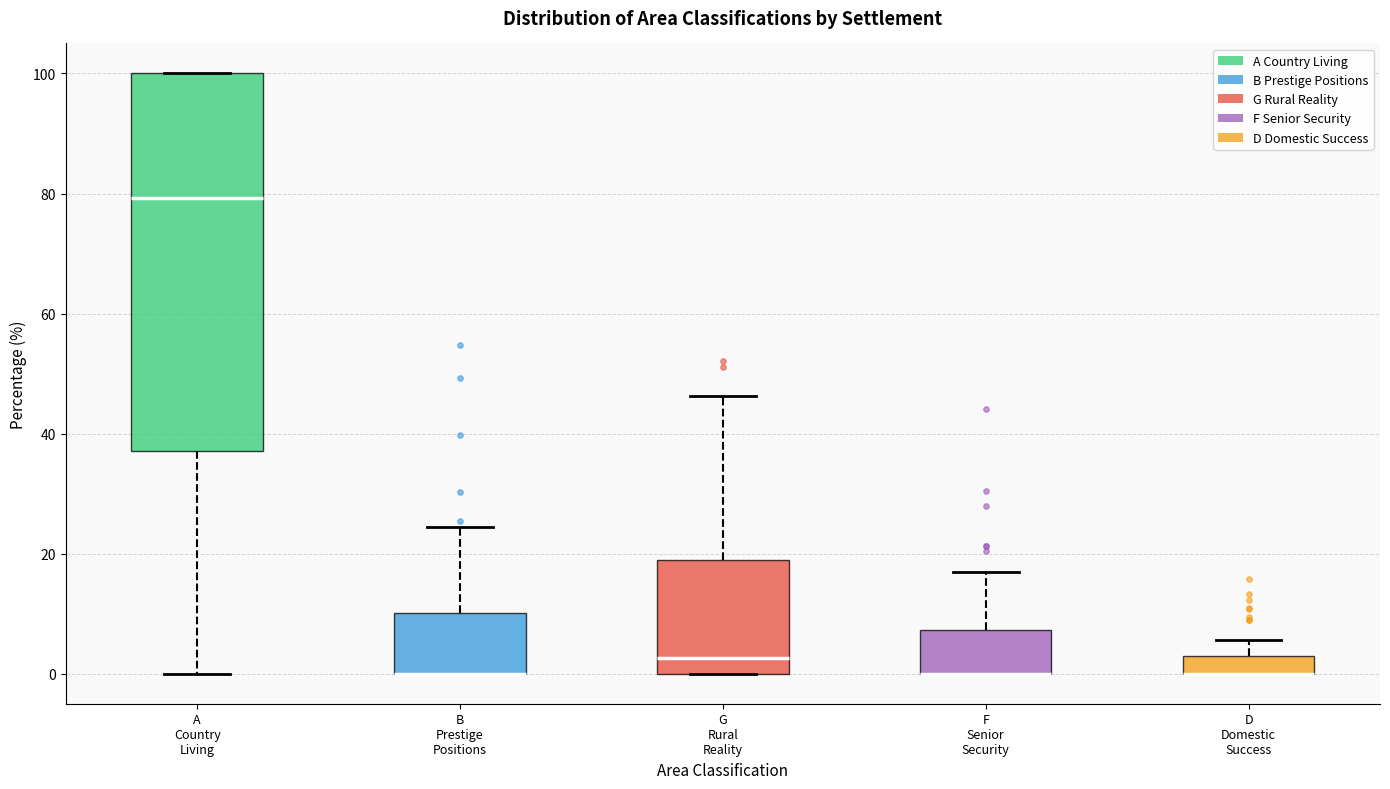

Comparing the boxes themselves (not the whiskers), which one is the tallest?

A Country Living